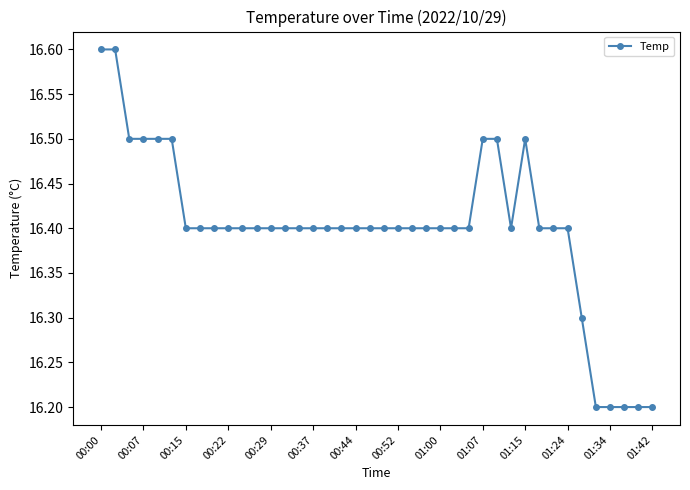

What is the minimum value shown in the chart?

16.2